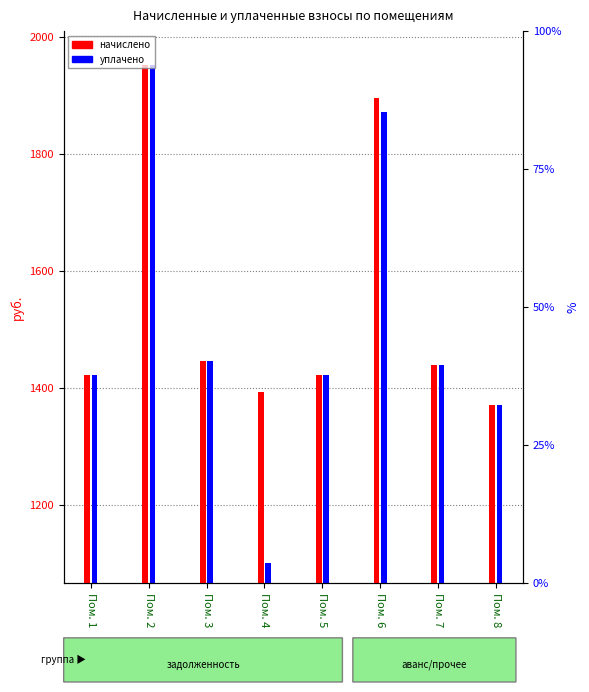

Is the value of аванс (переплата) at Пом. 8 greater than the value of начислено at Пом. 8?

No